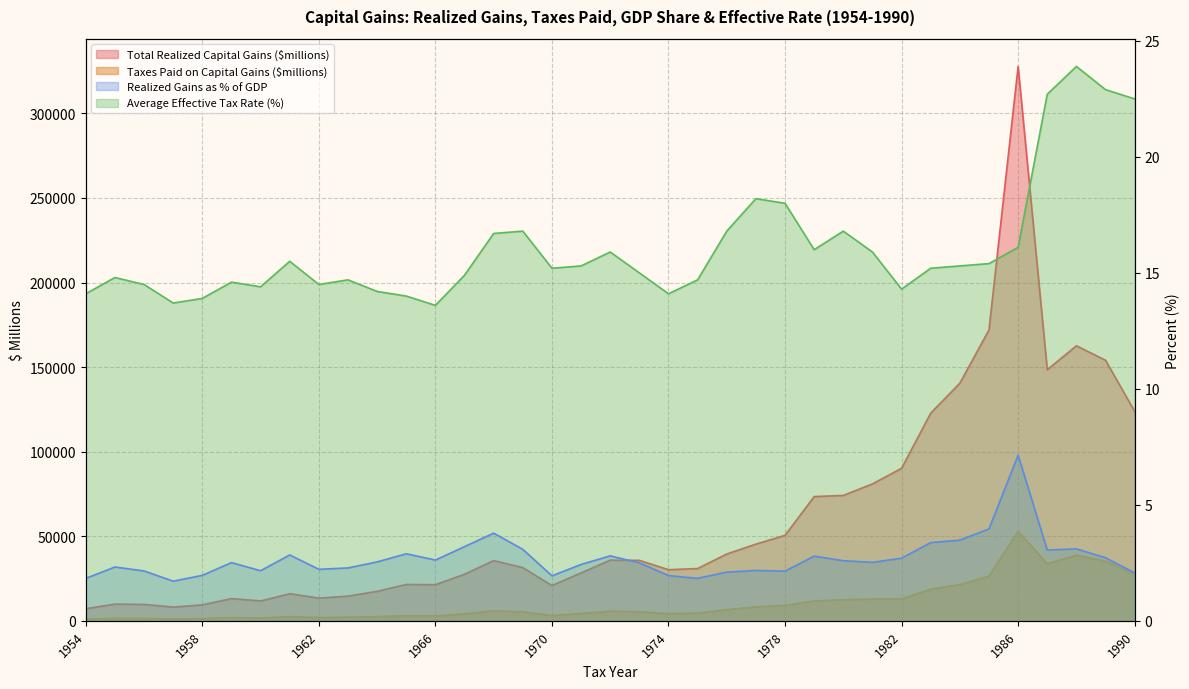

What is the difference between the second highest and second lowest values in the Total Realized Capital Gains ($millions) series?

163875.0